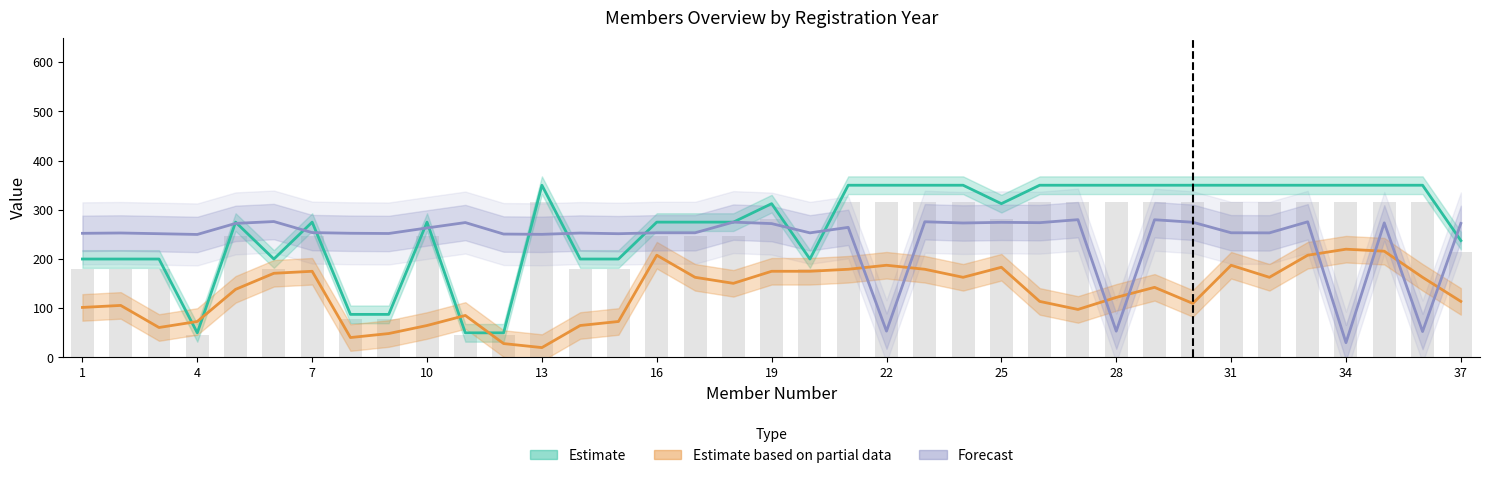

True or false: Forecast (mobile) has a value of 186.0 at 35.

False